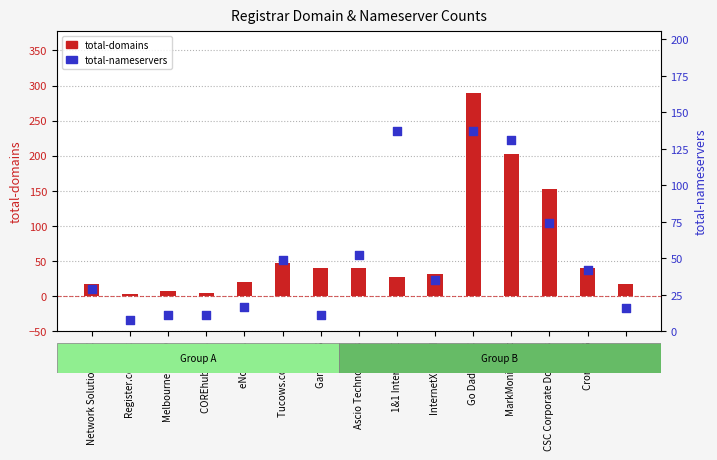

Which series reaches the maximum Y coordinate?

total-domains